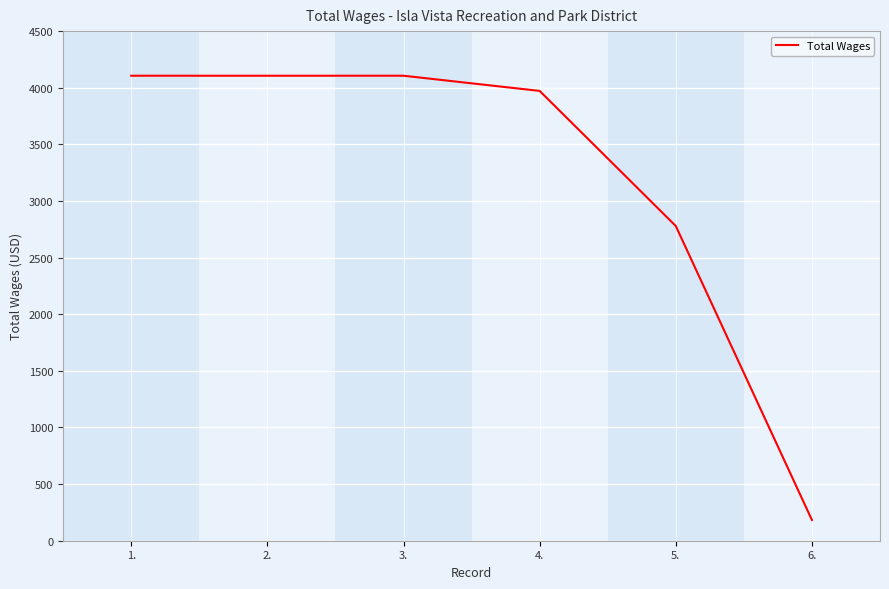

Reading left to right, list all the values displayed in this chart.

4106	4106	4106	3972	2779	183